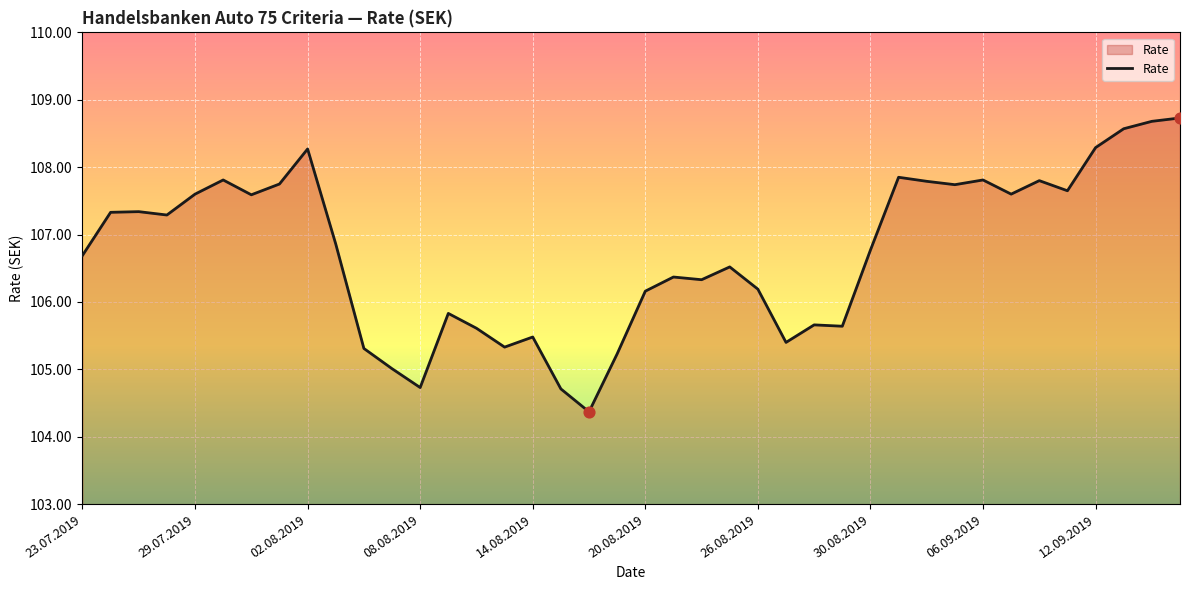

What is the minimum value shown in the chart?

104.4